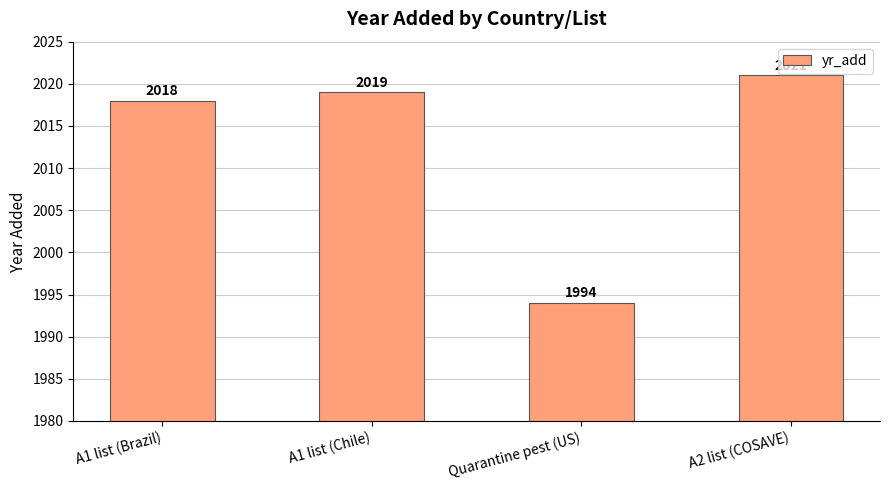

What is the change in value from A1 list (Brazil) to A2 list (COSAVE)?

+3